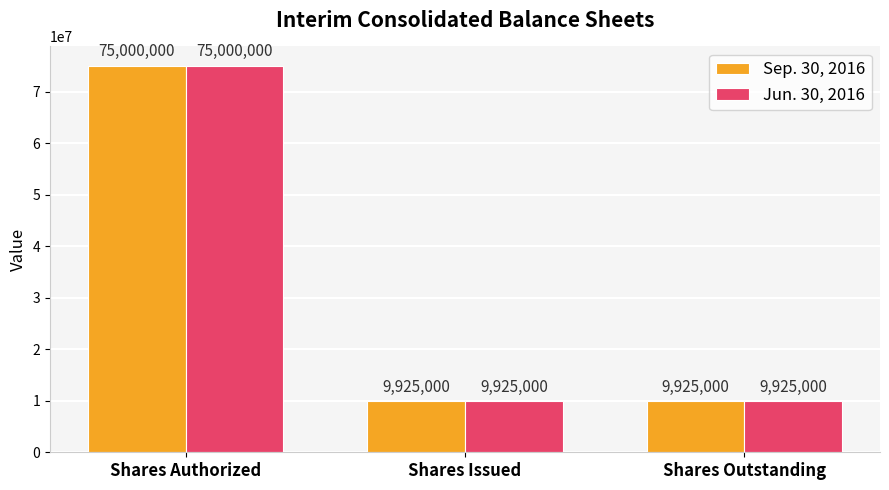

Reading left to right, what are all the values shown in this chart?

Sep. 30, 2016: Shares Authorized=75000000	Shares Issued=9925000	Shares Outstanding=9925000
Jun. 30, 2016: Shares Authorized=75000000	Shares Issued=9925000	Shares Outstanding=9925000